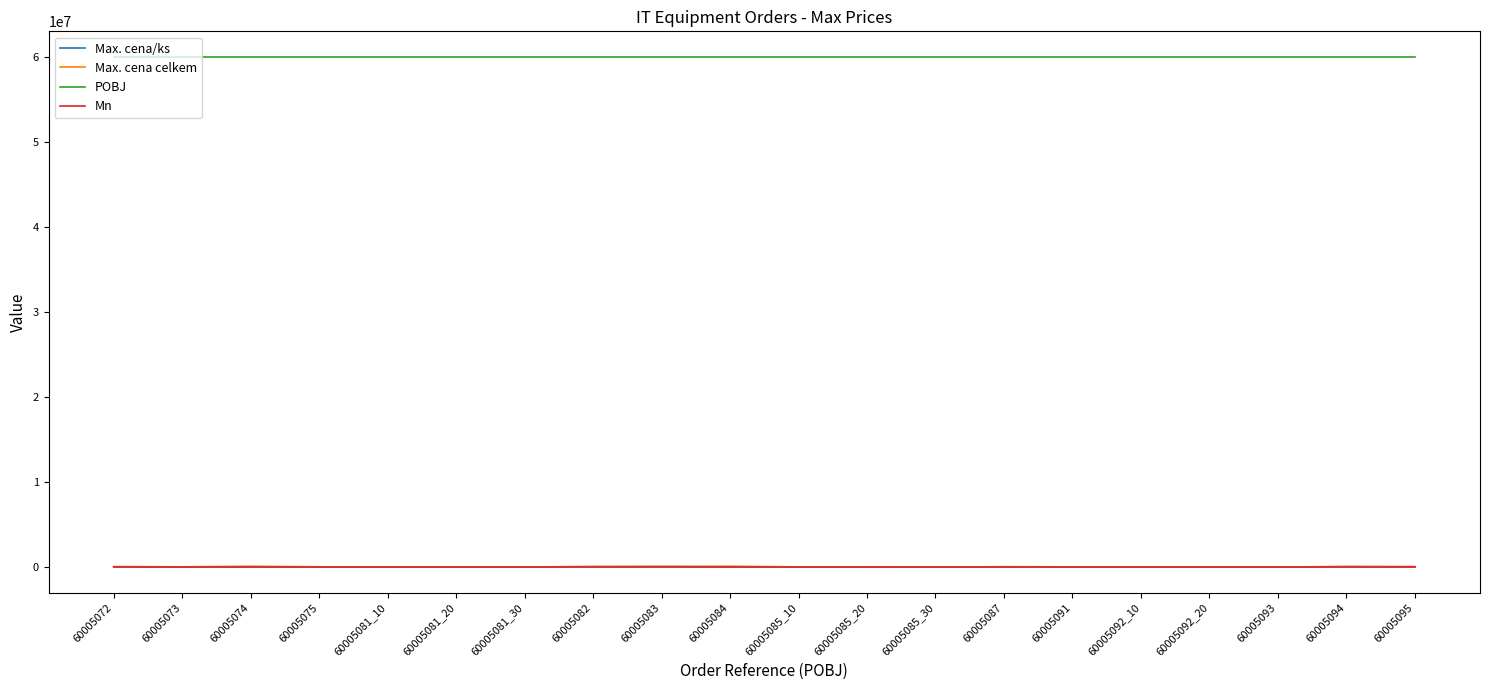

True or false: POBJ and Max. cena/ks cross at least once.

False